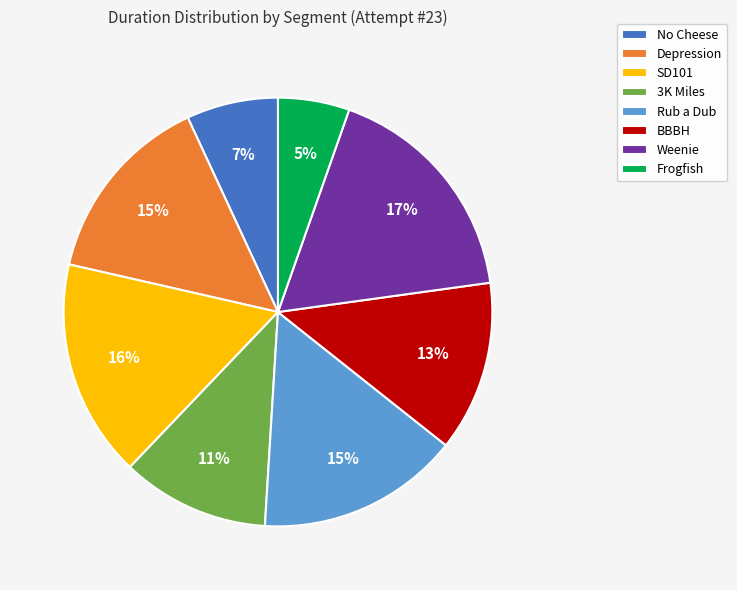

Which has a higher value, Rub a Dub or No Cheese?

Rub a Dub